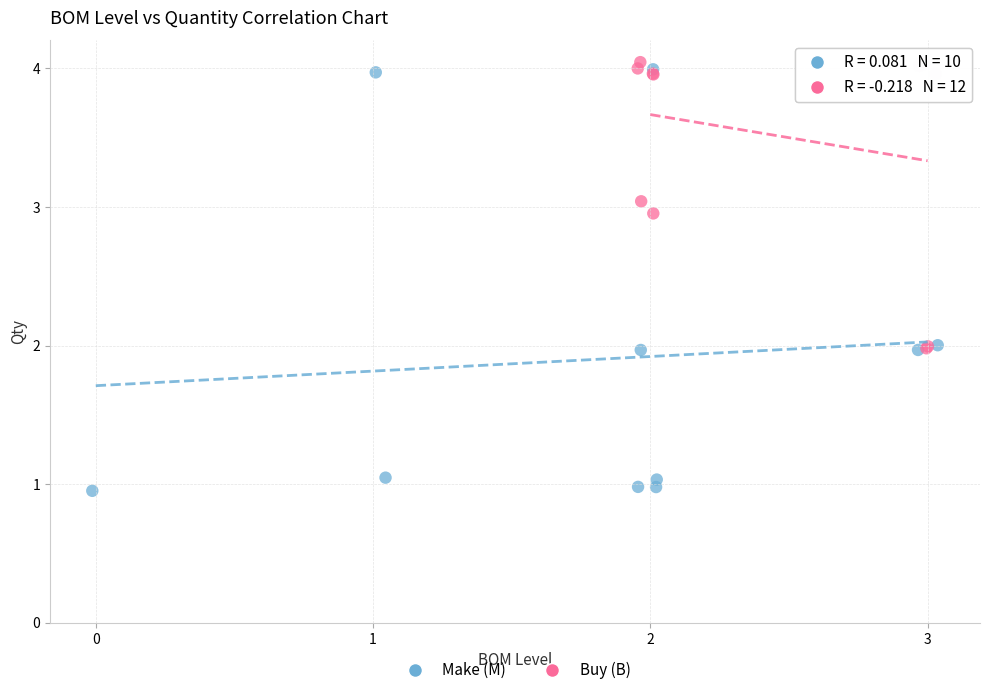

What are all the series names shown in the legend?

Make (M), Buy (B)